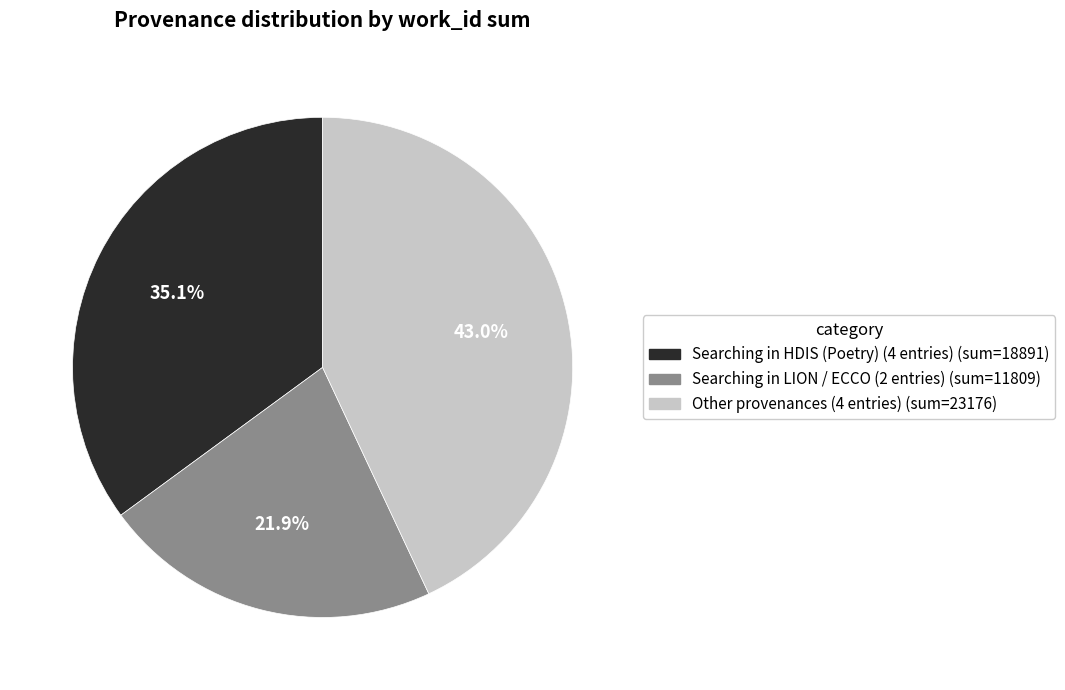

Does any single category account for the majority?

No